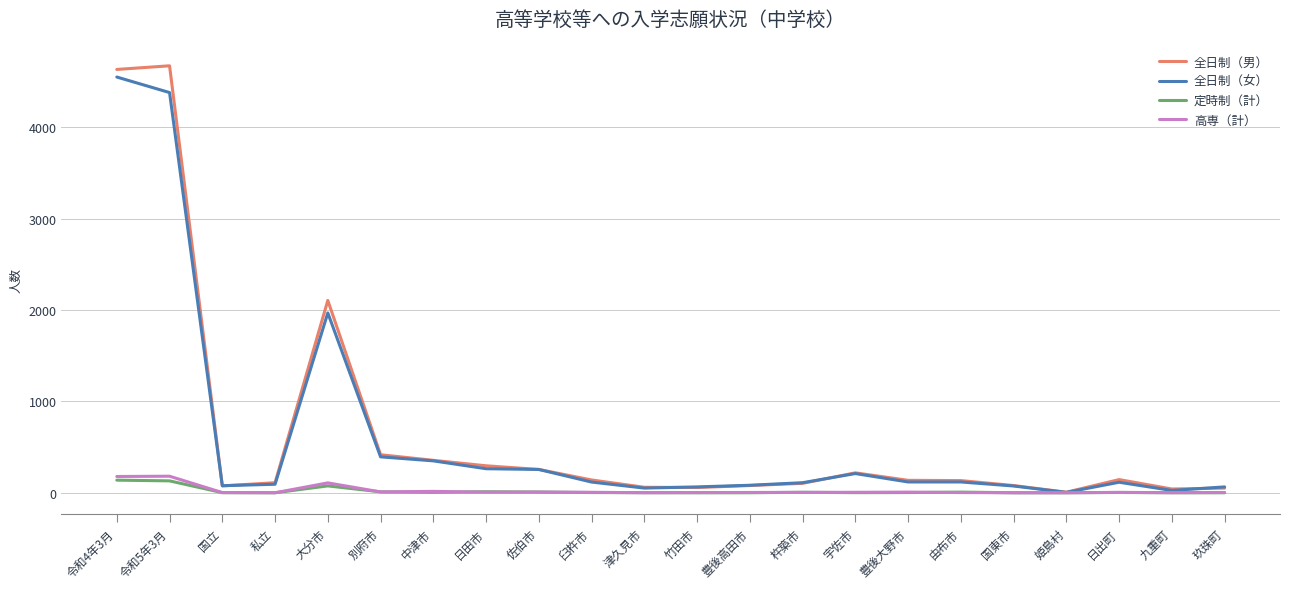

What is the greatest value displayed?

4673